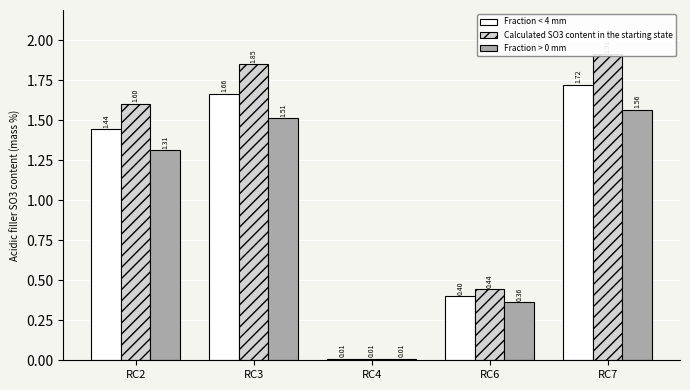

Which series has the widest spread of values?

Calculated SO3 content in the starting state